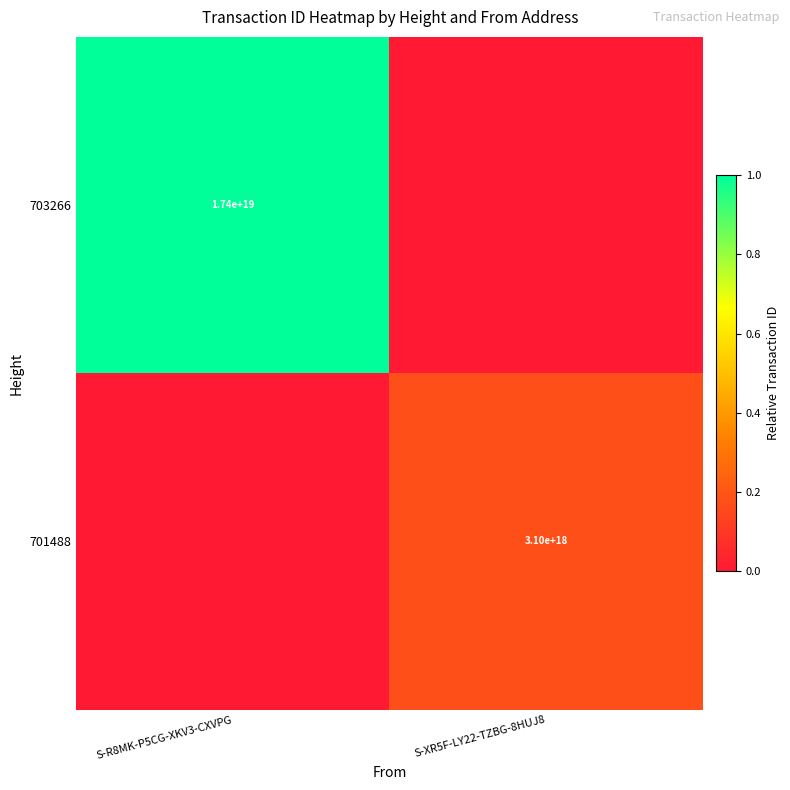

The 701488 series shows 3100000000000000000 at S-XR5F-LY22-TZBG-8HUJ8. True or false?

True